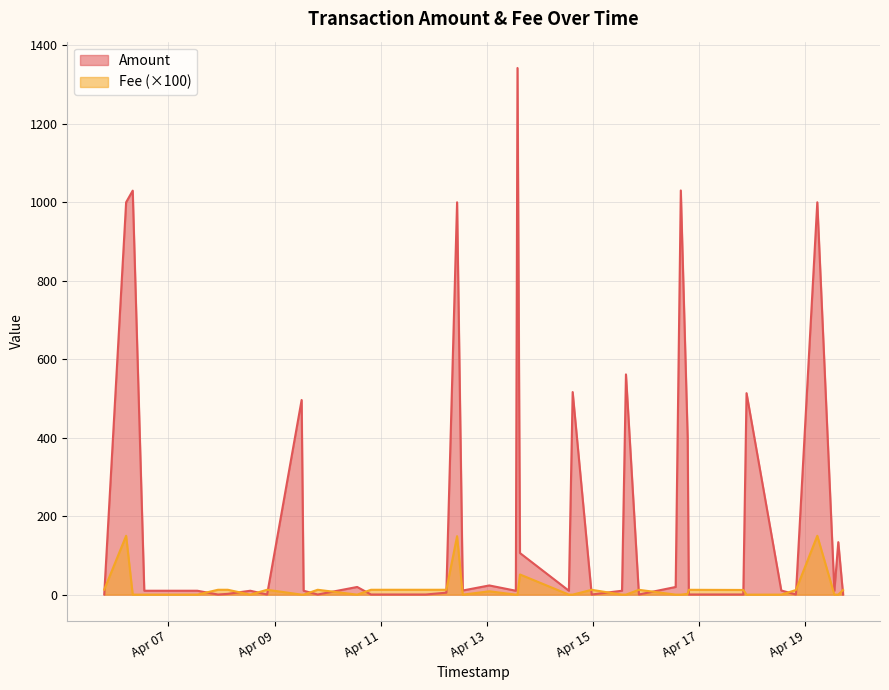

What is the difference between the second highest and minimum values in the Fee series?

1.5